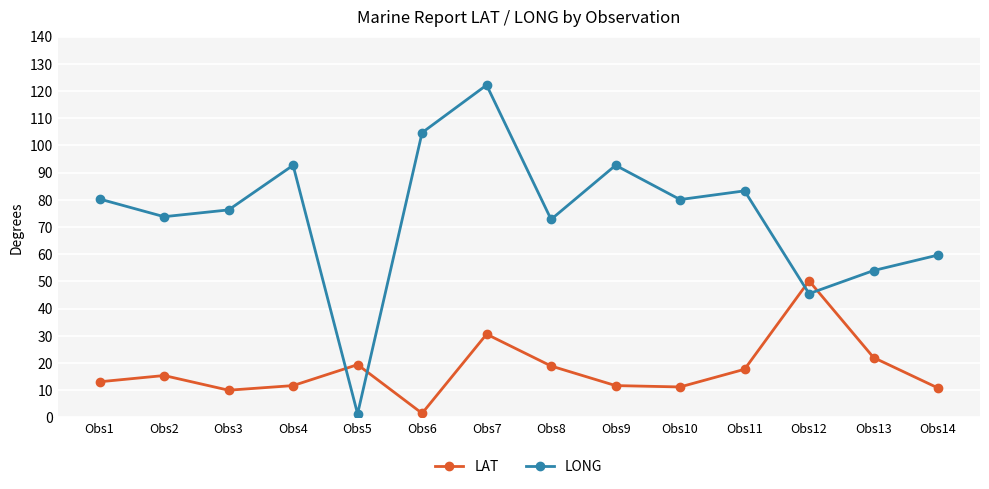

True or false: LONG has a value of 59.7 at Obs14.

True